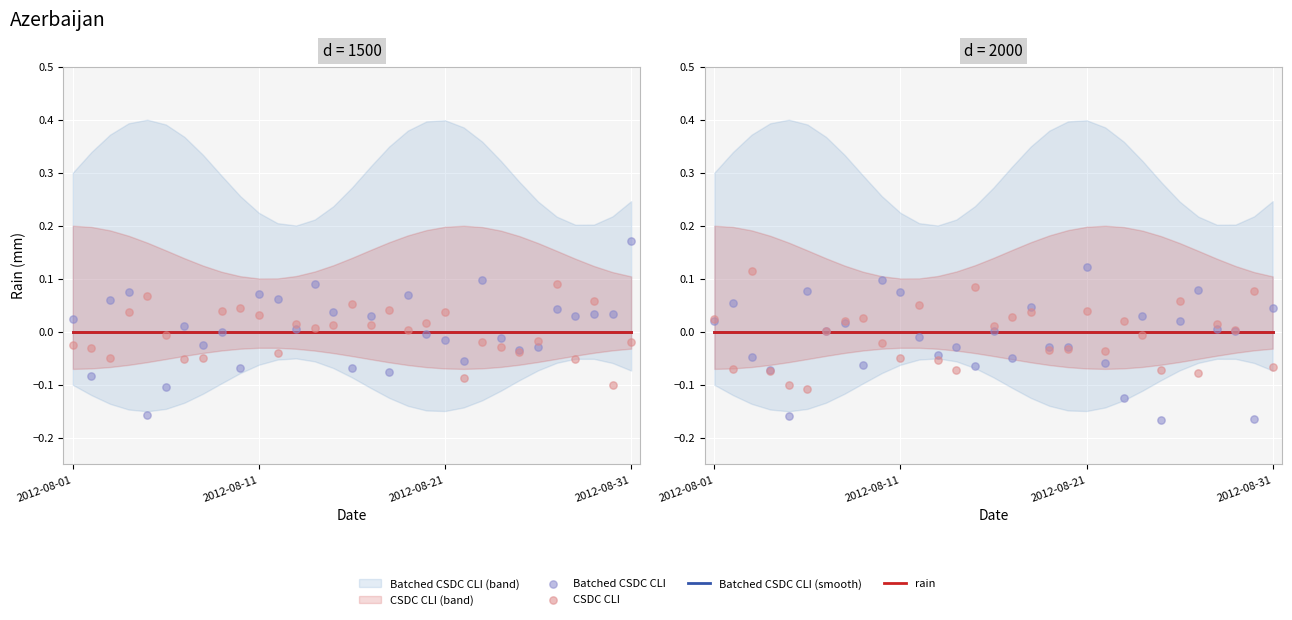

Is the value of Batched CSDC CLI (smooth) at 4 greater than the value of rain at 15?

No